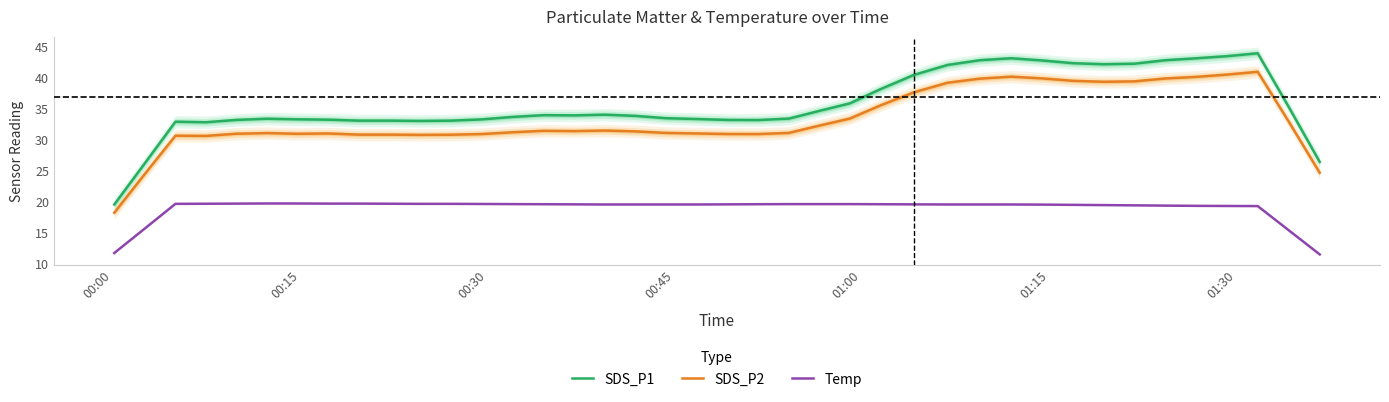

What is the sum of all Temp values?

760.7